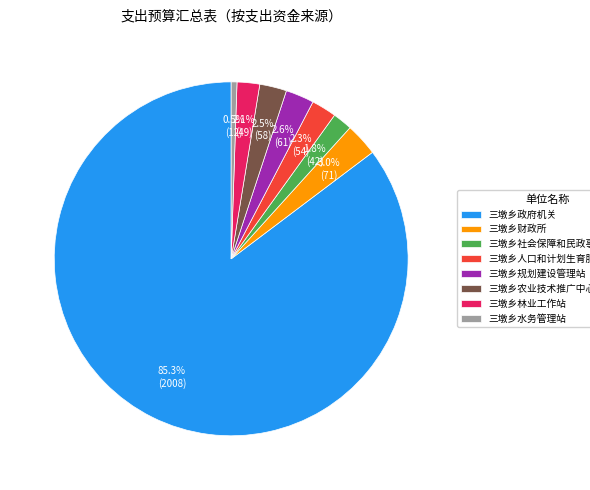

True or false: 三墩乡财政所 accounts for 3% of the total.

True